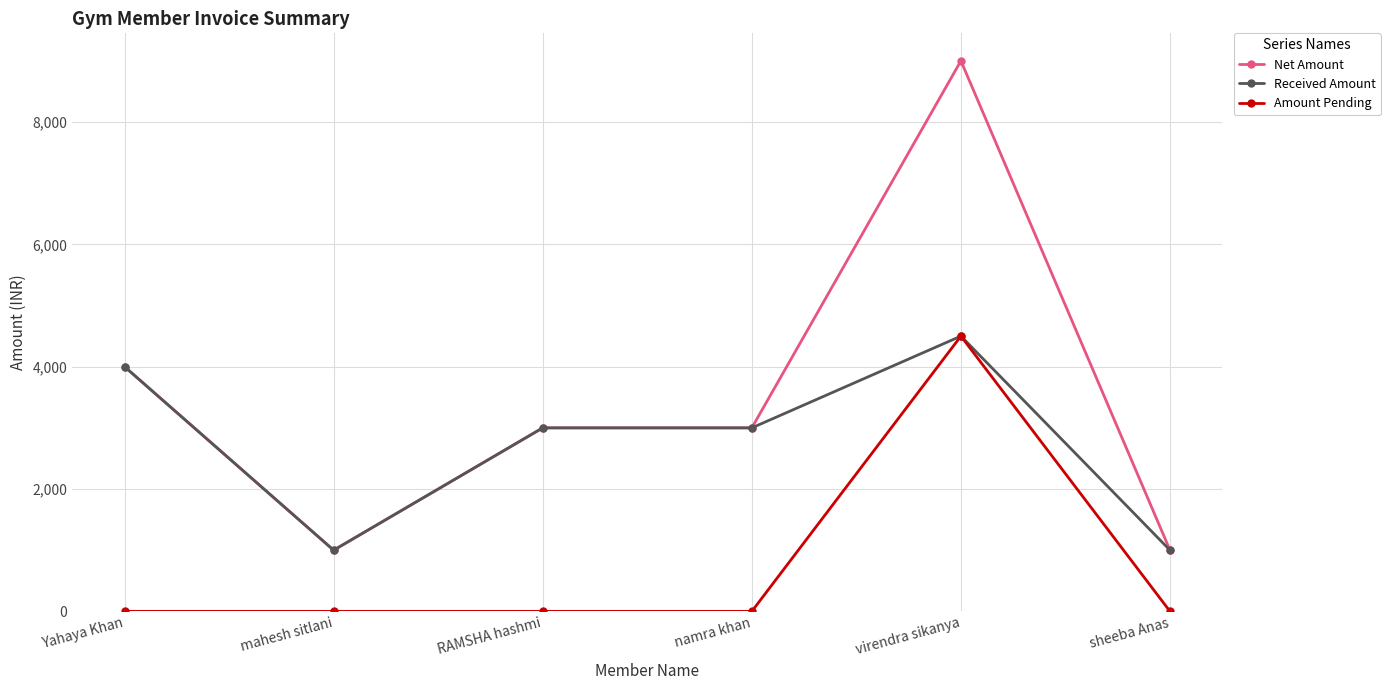

Is this an area chart (filled region under the line)?

No